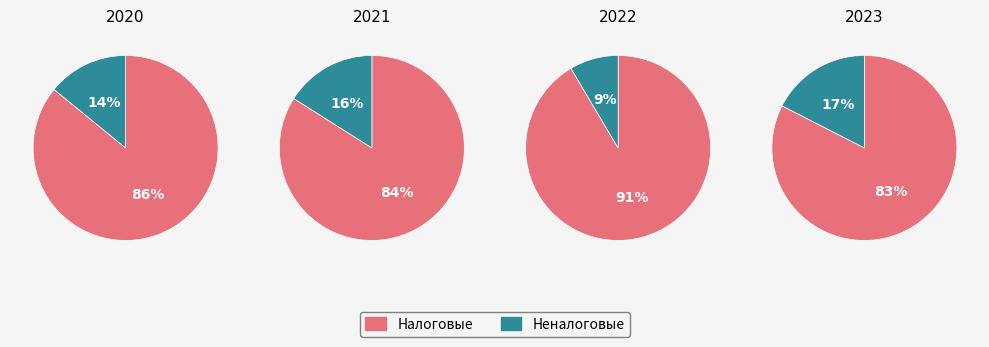

True or false: НАЛОГИ НА ПРИБЫЛЬ, ДОХОДЫ accounts for 23% of the total.

False